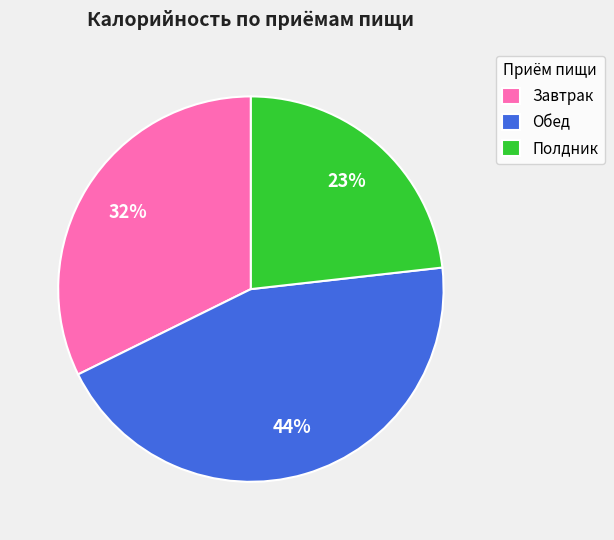

Approximately how many times larger is the value at Завтрак compared to Полдник?

1.4